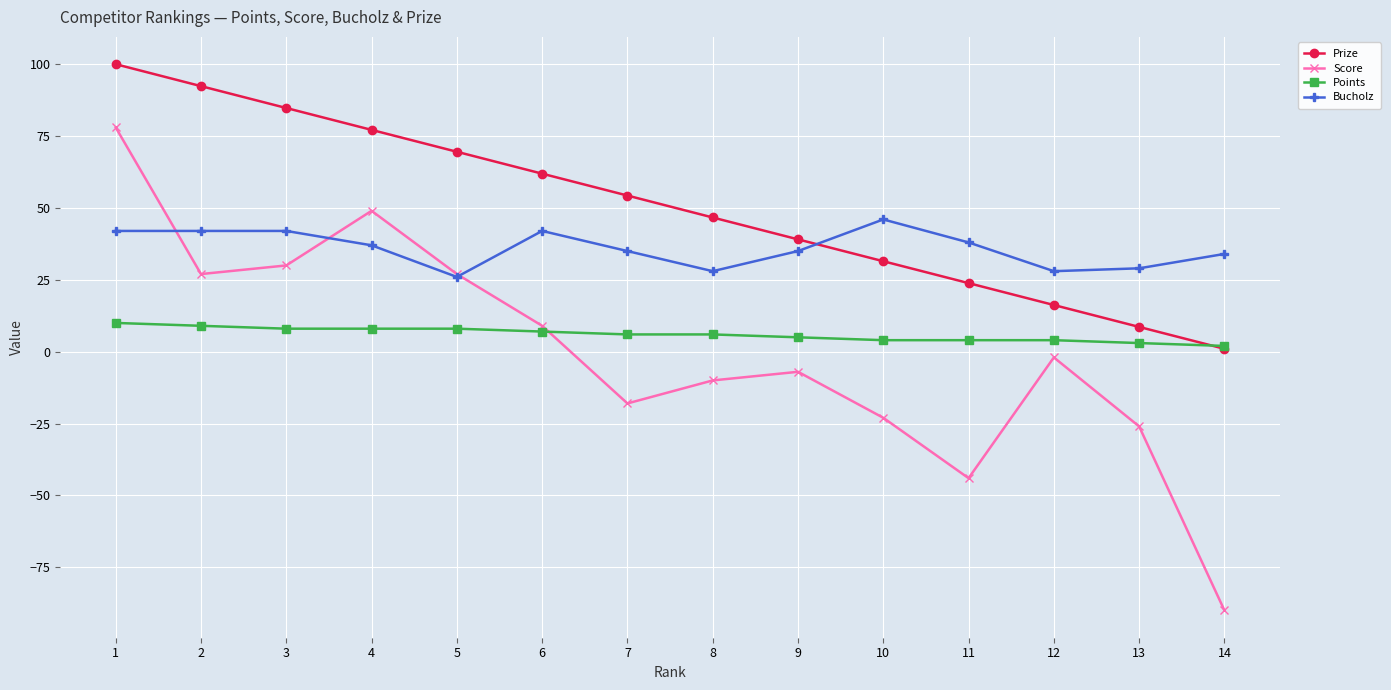

How many interior local peaks does the Score series have?

3